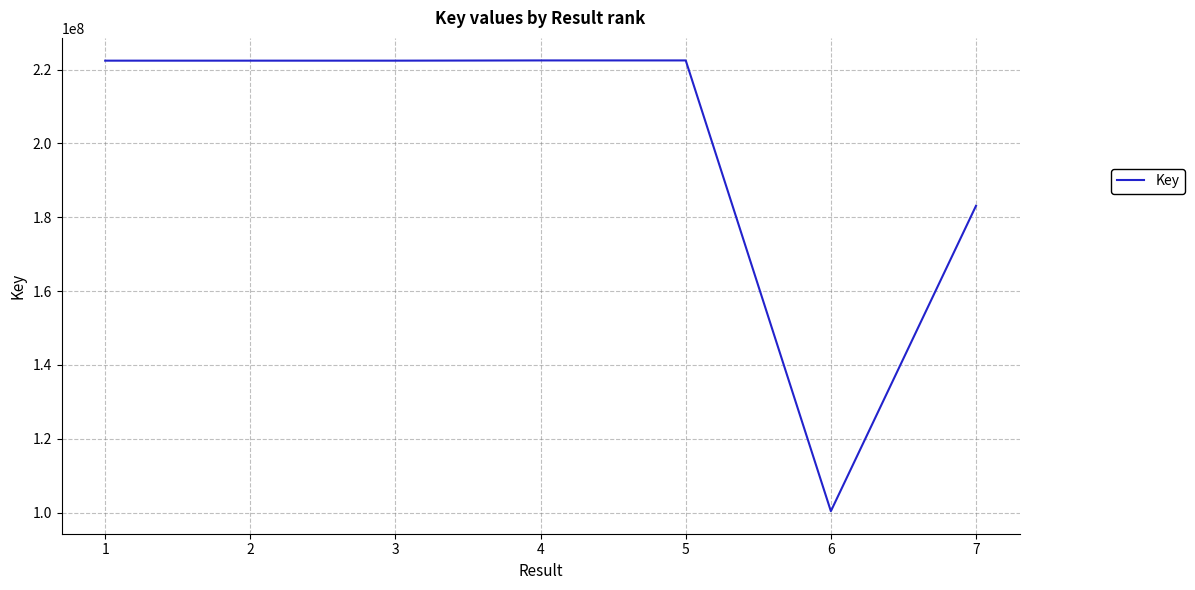

What is the difference between the second highest and minimum values?

122088688